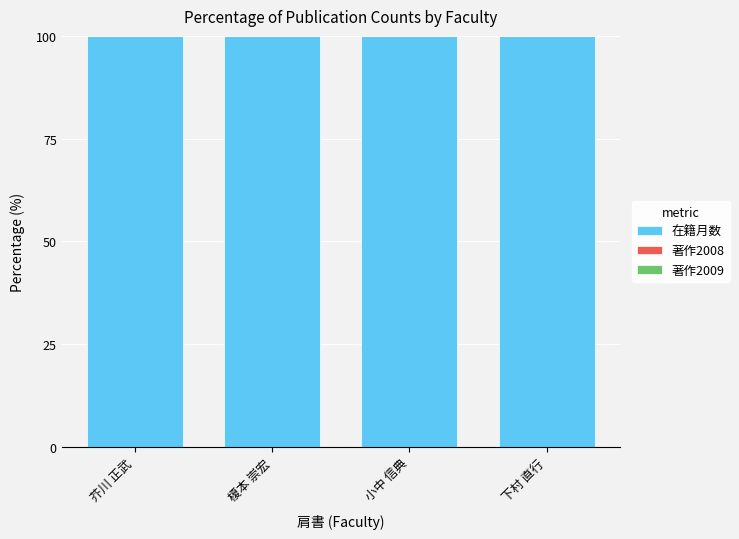

Which category has the highest value in the 著作2009 series?

芥川 正武